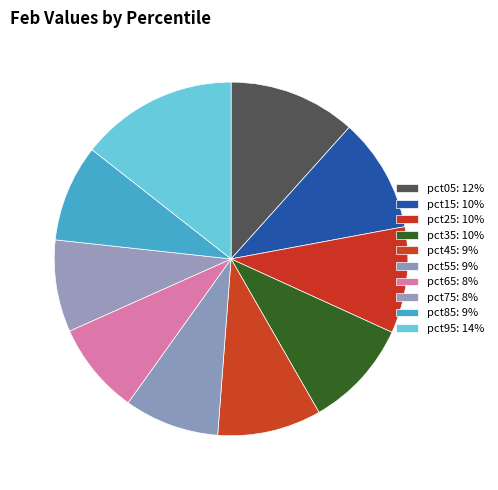

Is it true that pct65 is 8% of the pie?

True